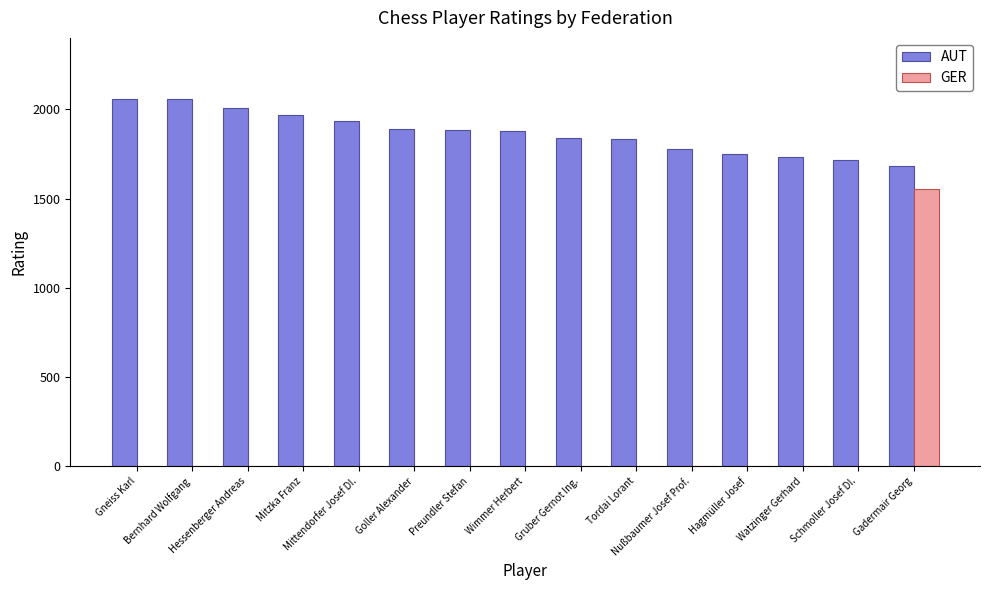

What is the sum of all GER values?

1556